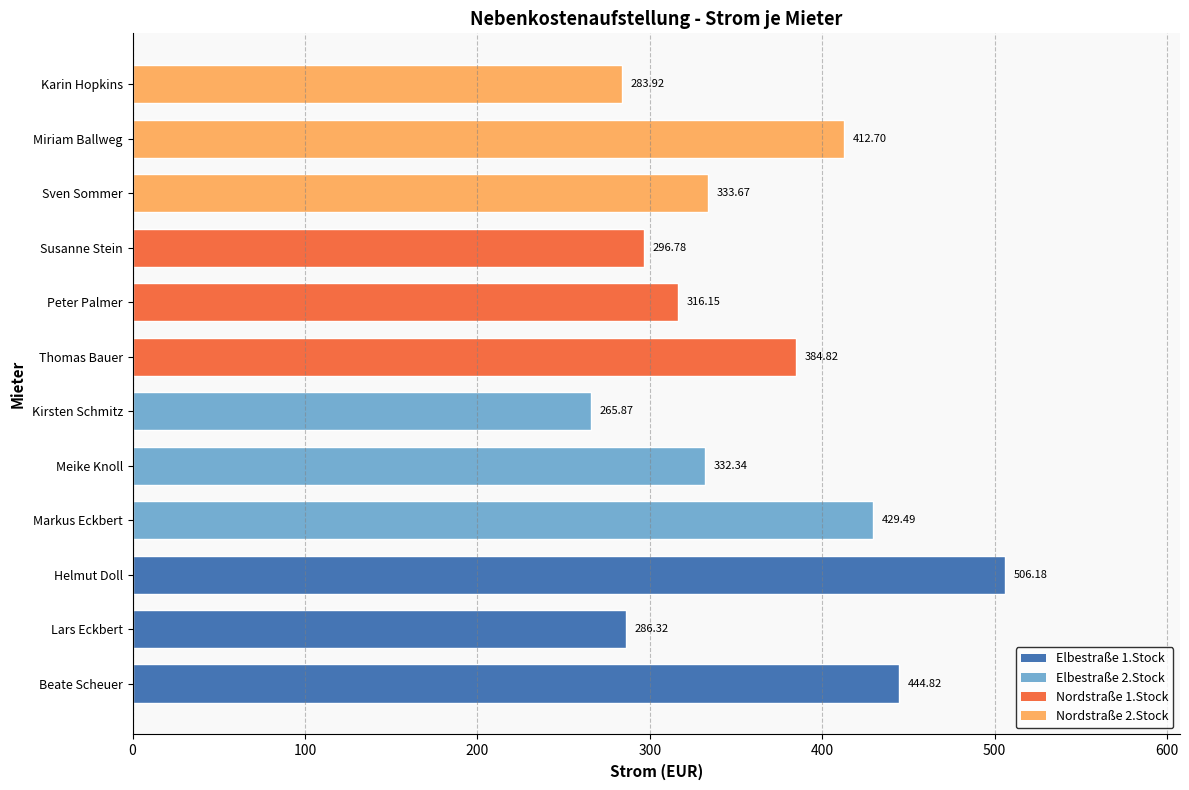

Rank the categories by value from lowest to highest.

Kirsten Schmitz, Karin Hopkins, Lars Eckbert, Susanne Stein, Peter Palmer, Meike Knoll, Sven Sommer, Thomas Bauer, Miriam Ballweg, Markus Eckbert, Beate Scheuer, Helmut Doll